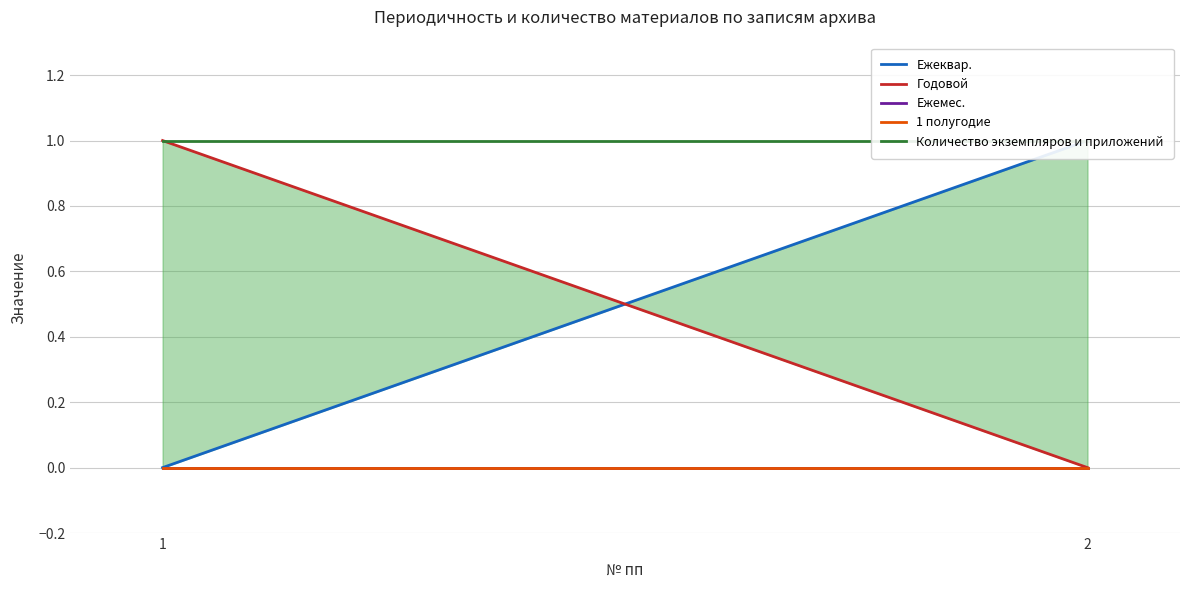

Which series changed the most between 1 and 2?

Ежеквар.